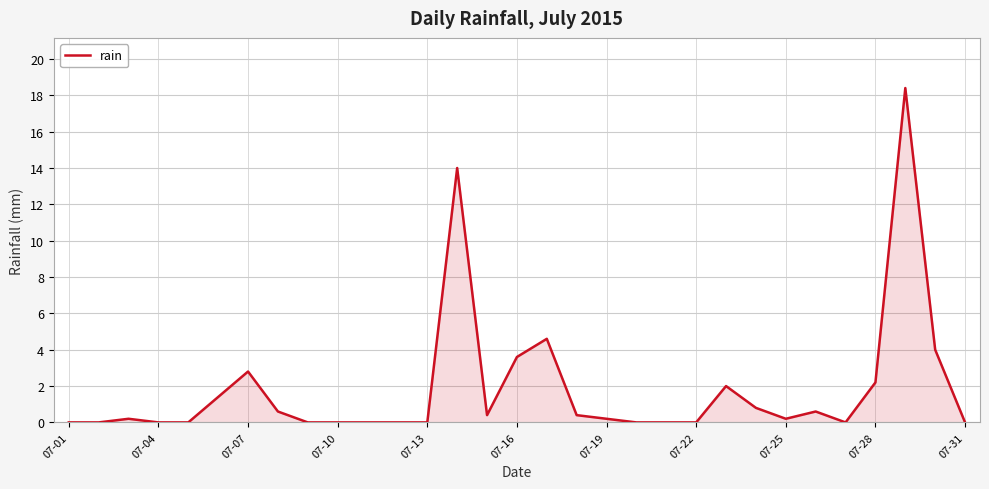

Reading right to left, transcribe all the data shown in this chart.

0.0	4.0	18.4	2.2	0.0	0.6	0.2	0.8	2.0	0.0	0.0	0.0	0.2	0.4	4.6	3.6	0.4	14.0	0.0	0.0	0.0	0.0	0.0	0.6	2.8	1.4	0.0	0.0	0.2	0.0	0.0